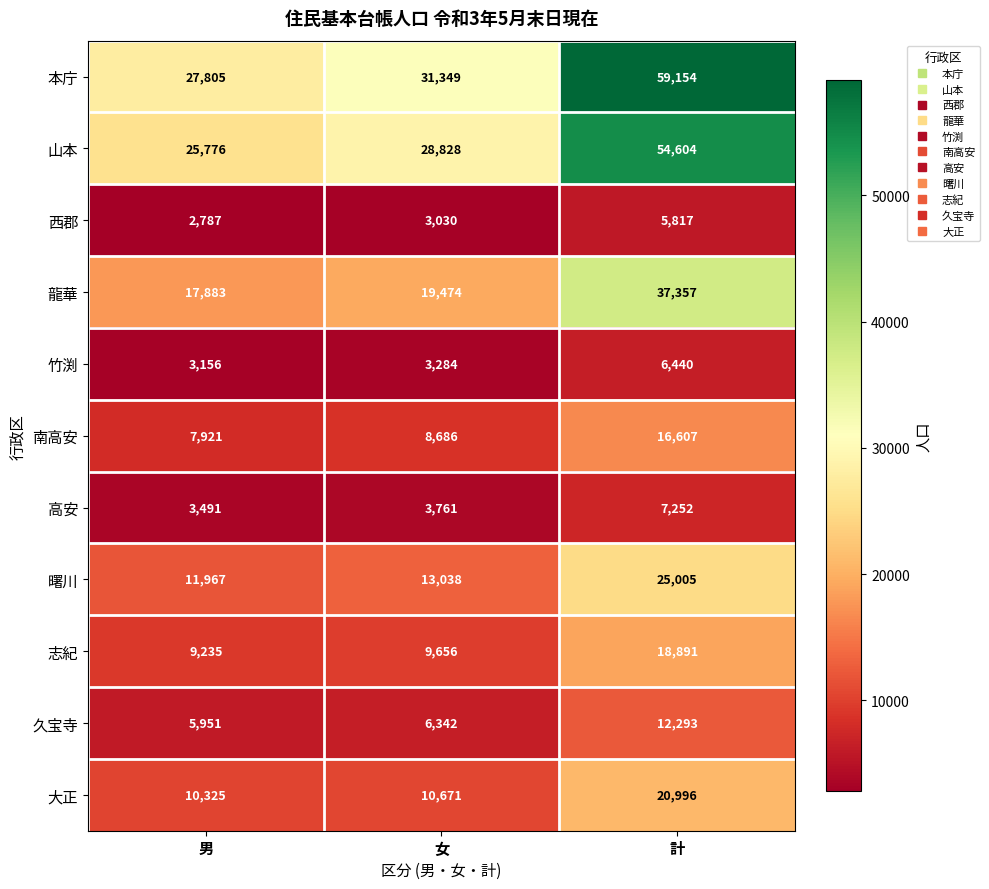

Which series has the widest spread of values?

本庁